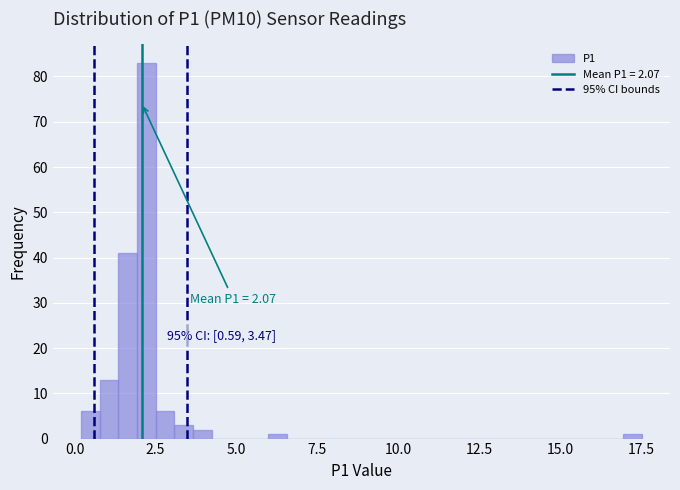

Around what value on the x-axis is the tallest bar? Give the approximate position of its centre, as read against the axis.

2.0